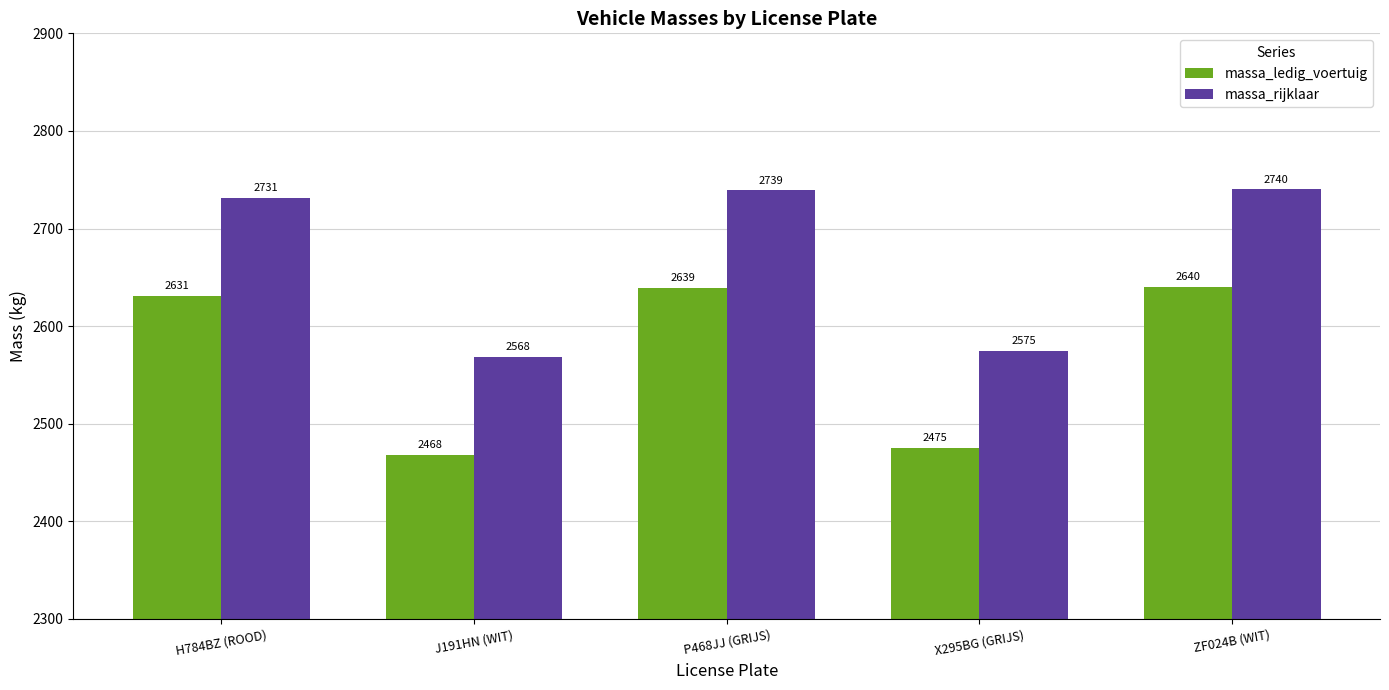

What is the approximate value of massa_ledig_voertuig at H784BZ (ROOD), to the nearest 5?

2630